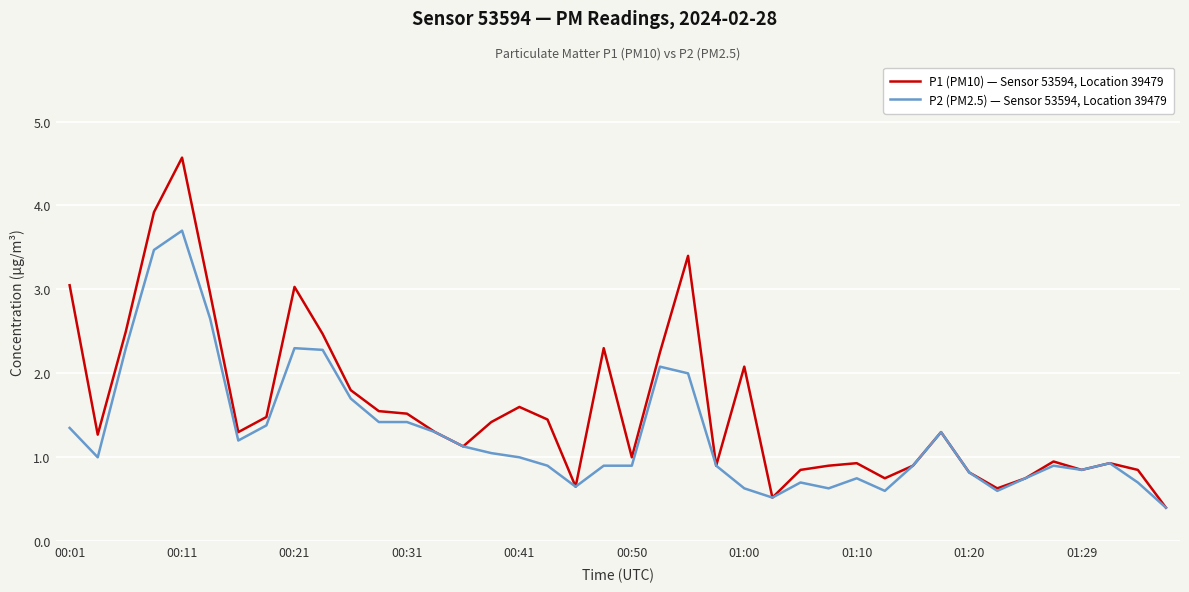

What is the minimum value shown in the chart?

0.4